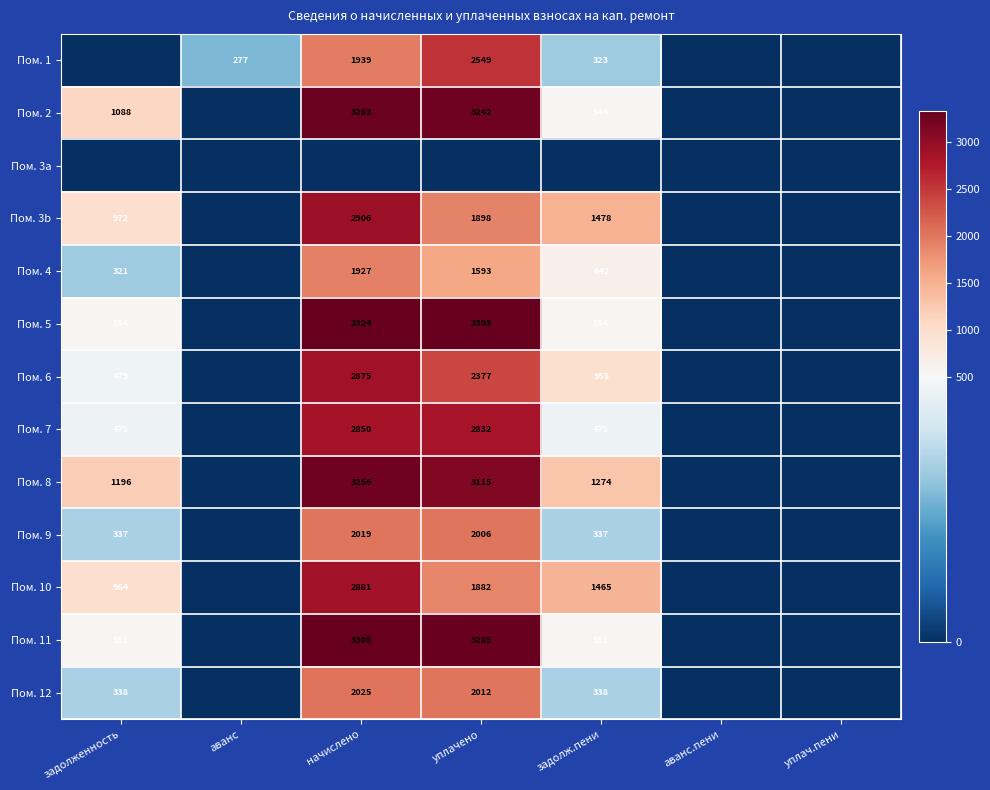

The value of Пом. 2 at задолженность is 549. True or false?

False